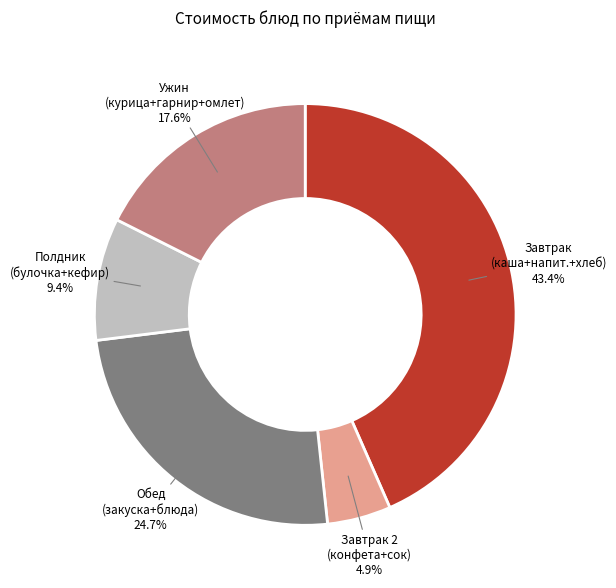

Approximately how many times larger is the value at Полдник (булочка+кефир) compared to Ужин (курица+гарнир+омлет)?

0.5